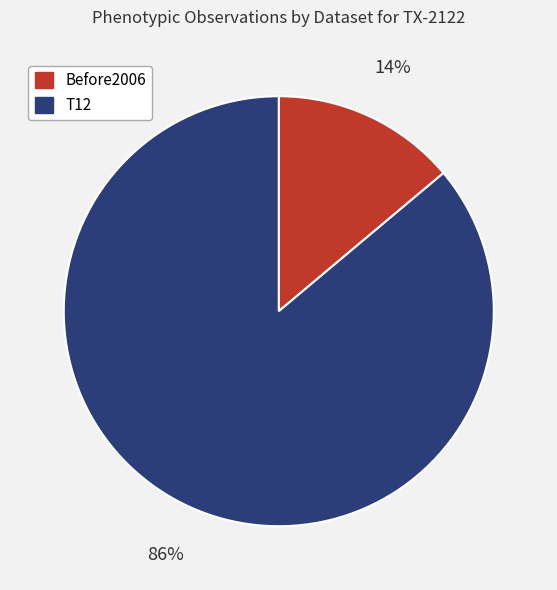

To the nearest percent, what portion does T12 represent?

86%